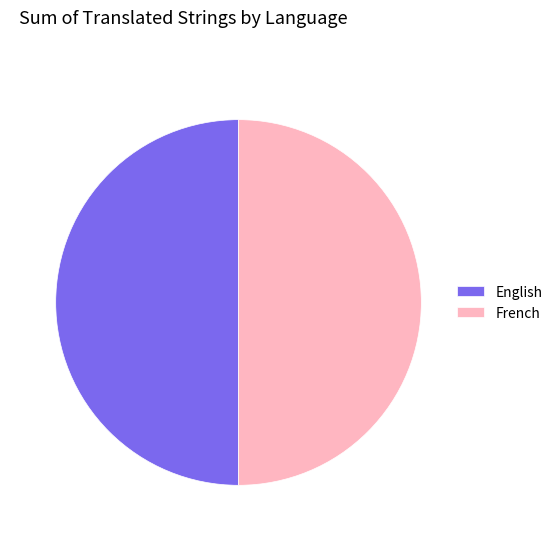

True or false: English accounts for 50% of the total.

True